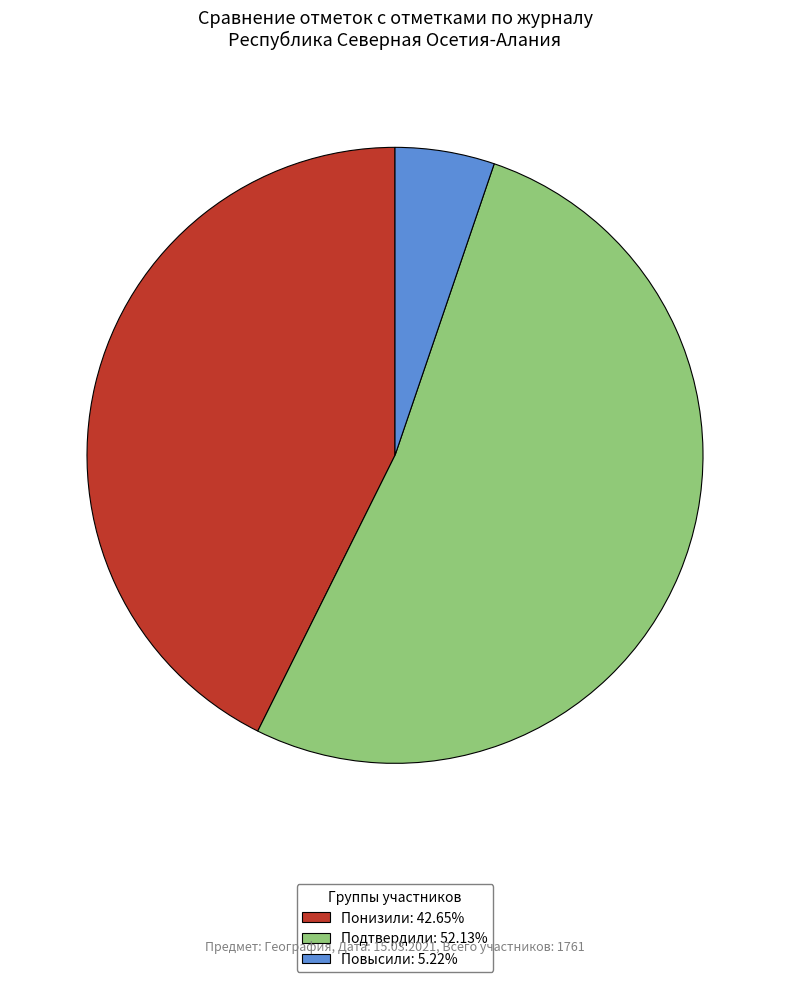

What is the smallest slice in the pie chart?

Повысили